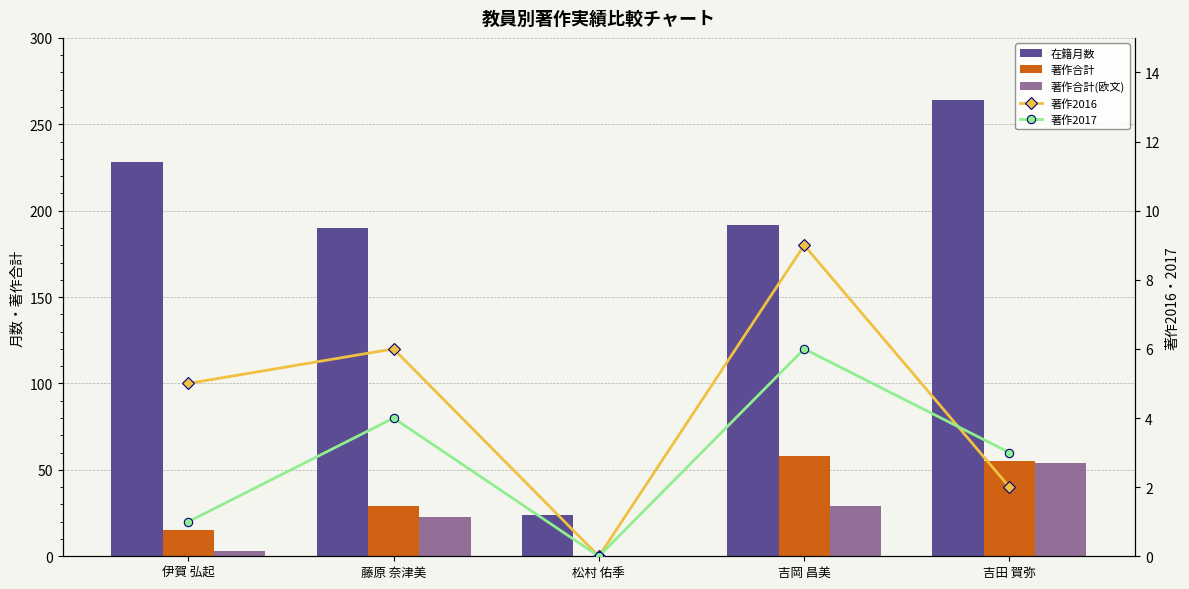

At which label does 著作合計 reach its peak?

吉岡 昌美